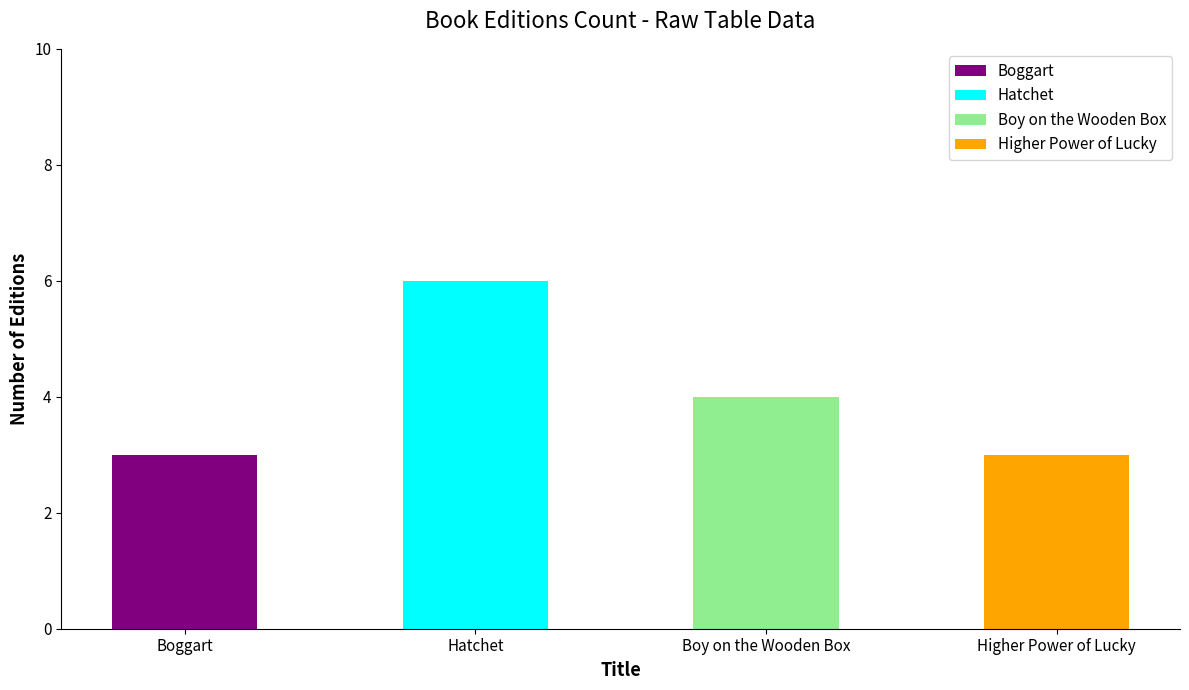

Does the chart contain stacked bars?

No